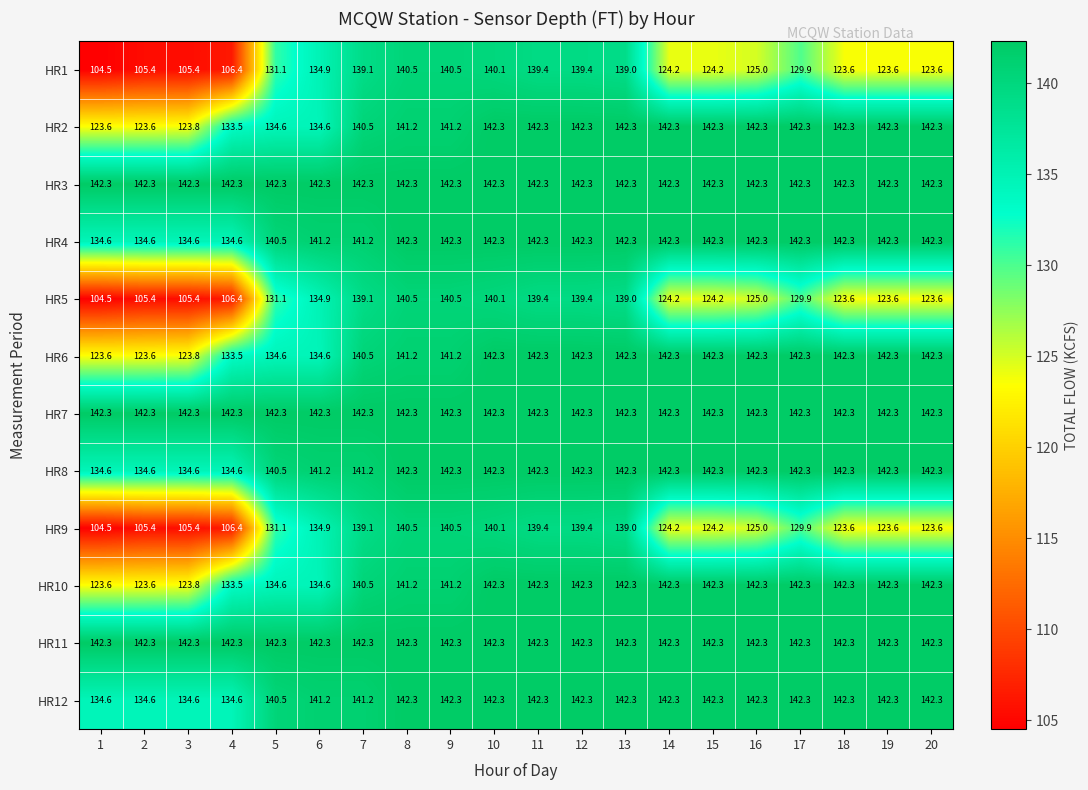

Is it true that HR2 equals 142.3 at 17?

True